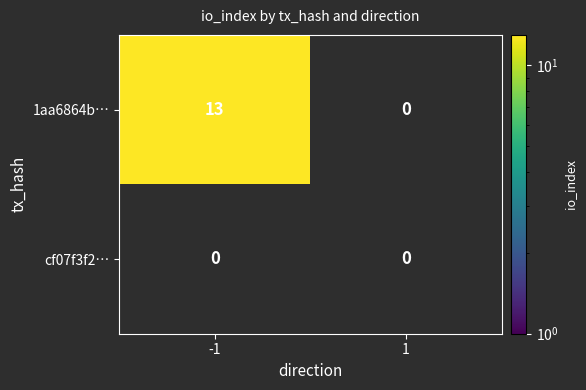

Which category has the lowest value in the 1aa6864b150fe452dcbc3422429b67fa608a955 series?

1